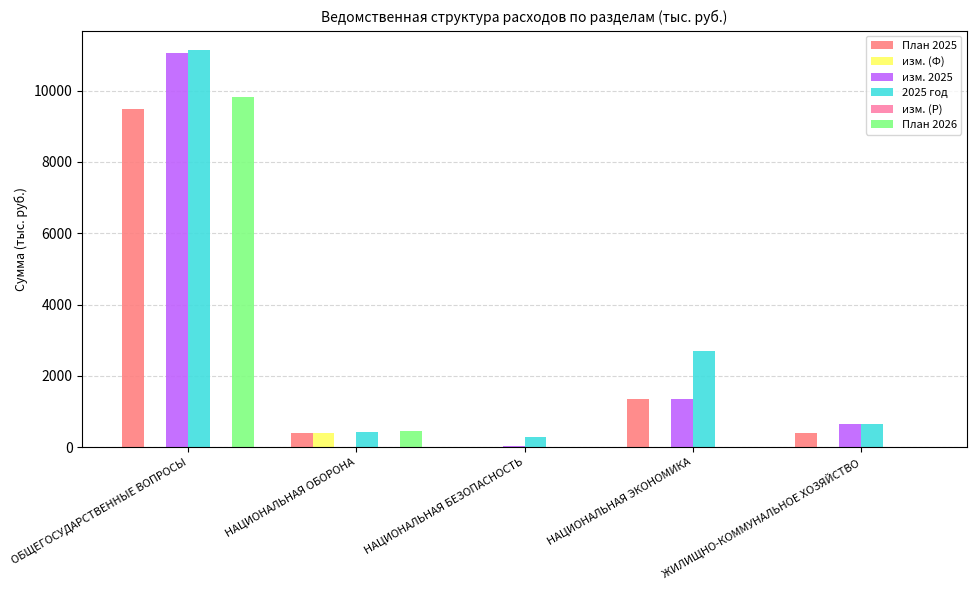

The изм. 2025 series shows 0.0 at НАЦИОНАЛЬНАЯ ОБОРОНА. True or false?

True